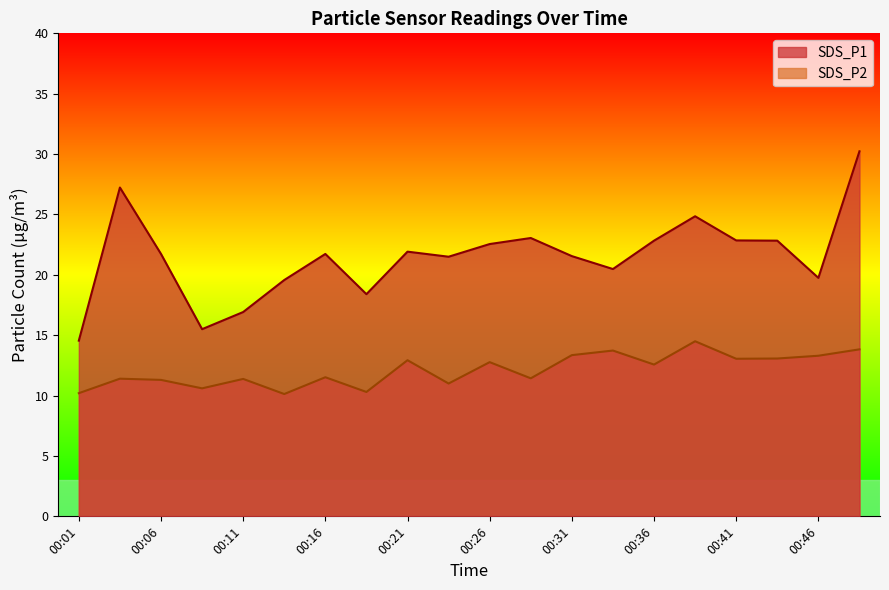

Between 00:16 and 00:46, which series saw the biggest shift?

SDS_P1